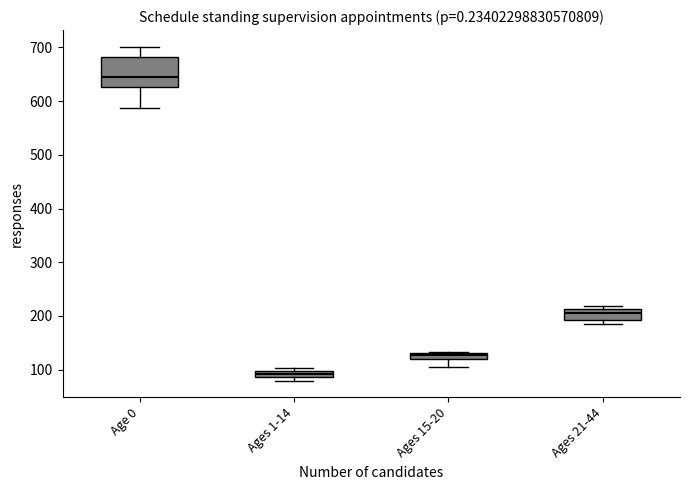

Where does the lower whisker of the box for Age 0 end on the y-axis? The values are not printed on the chart, so give them approximately, as read against the axis.

590